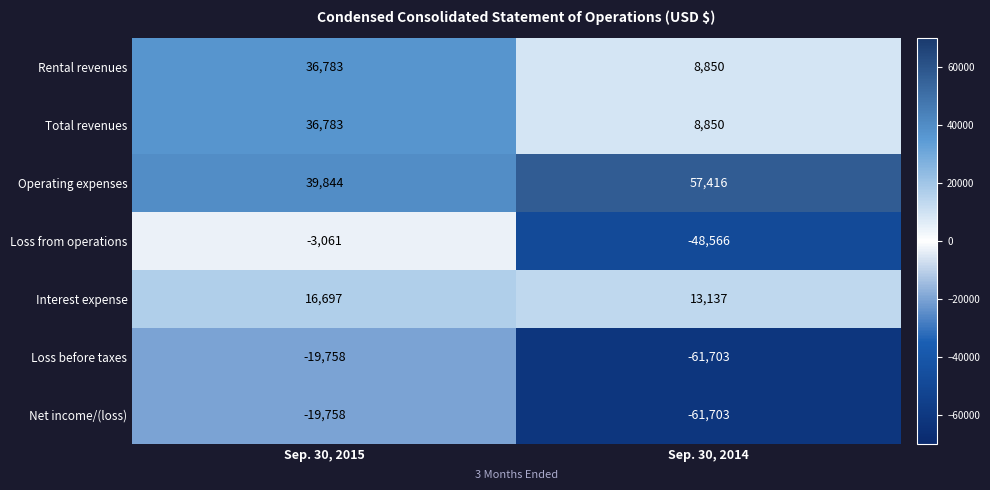

True or false: Net income/(loss) has a value of -61703 at Sep. 30, 2014.

True